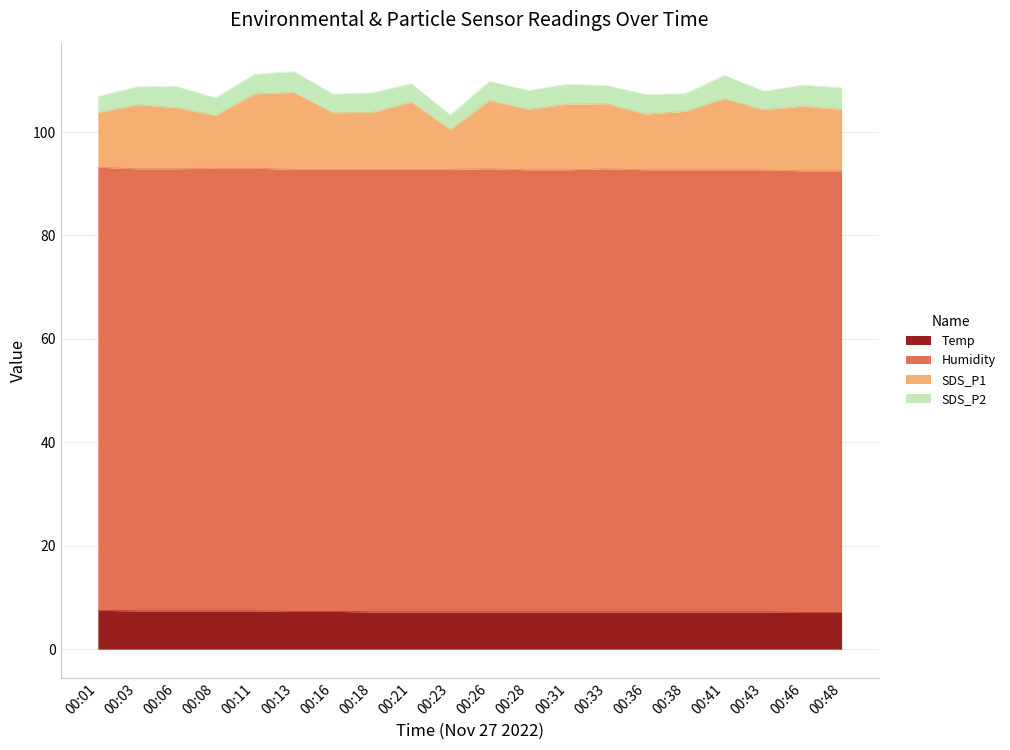

True or false: Temp and SDS_P1 cross at least once.

False